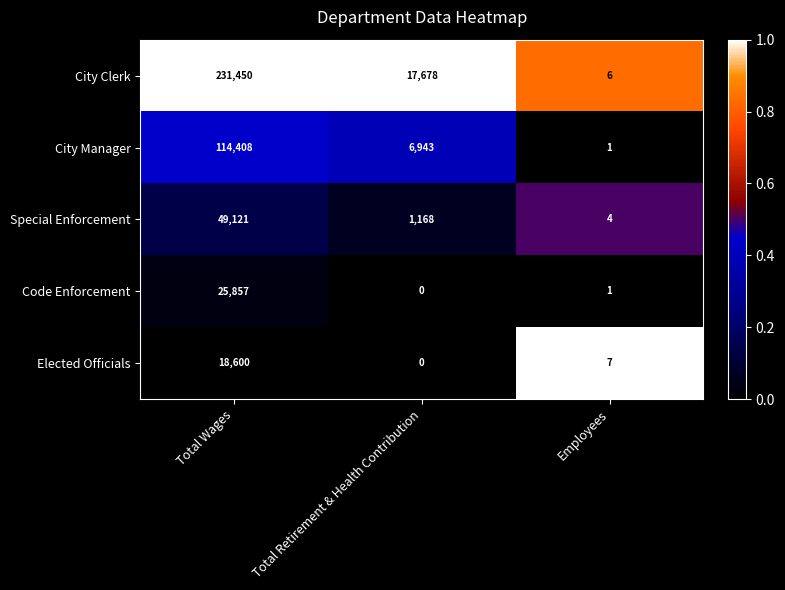

Which category has the highest value in the Elected Officials series?

Total Wages